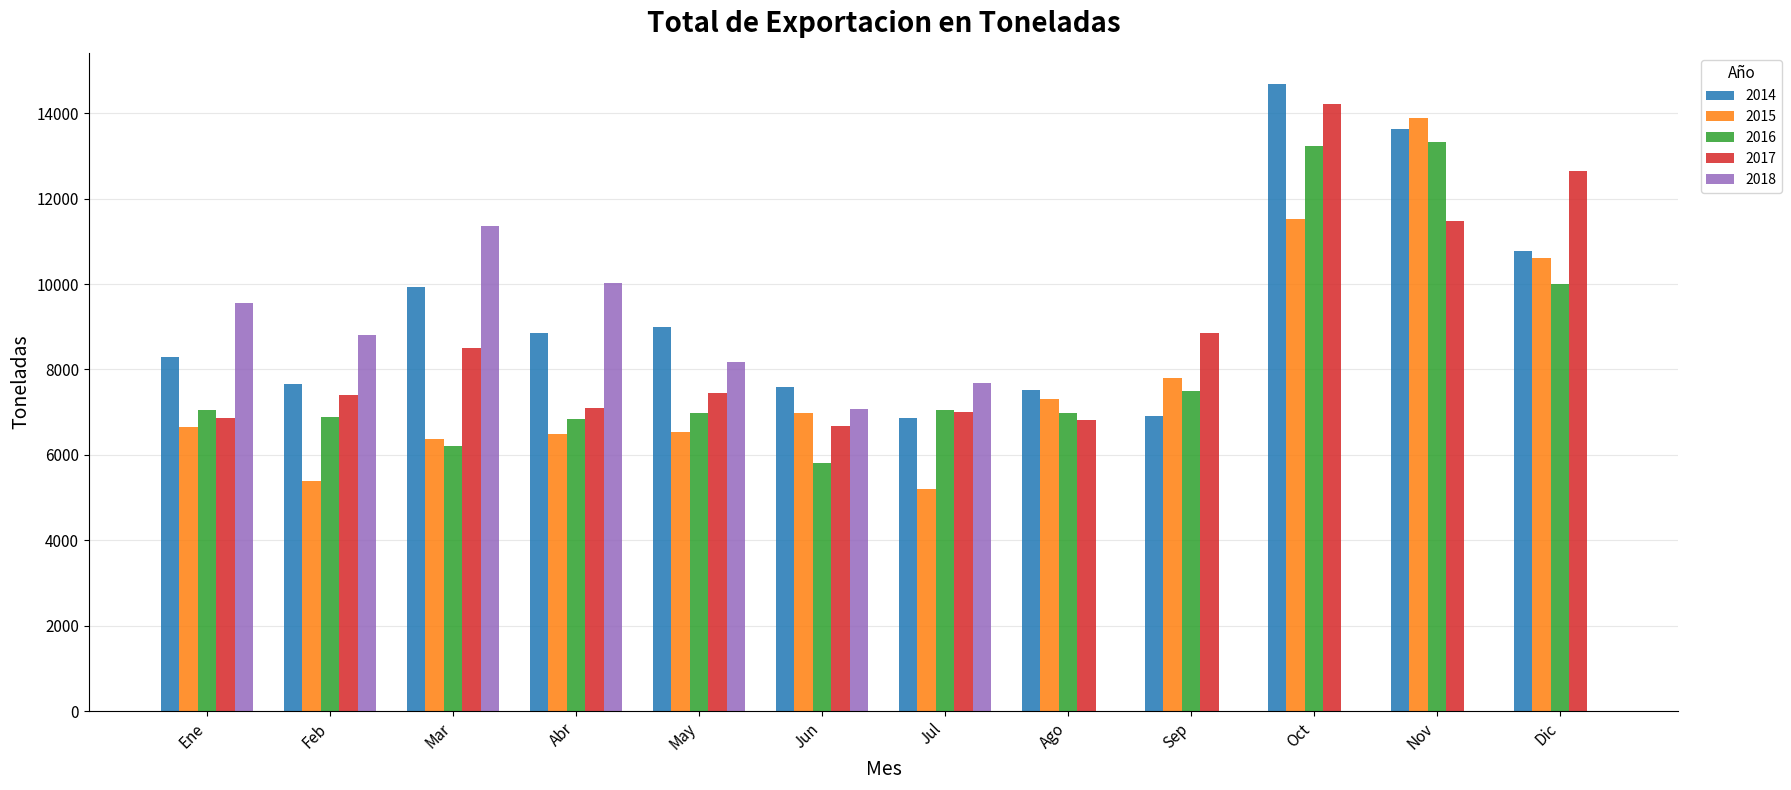

What is the maximum value for 2018?

11362.7